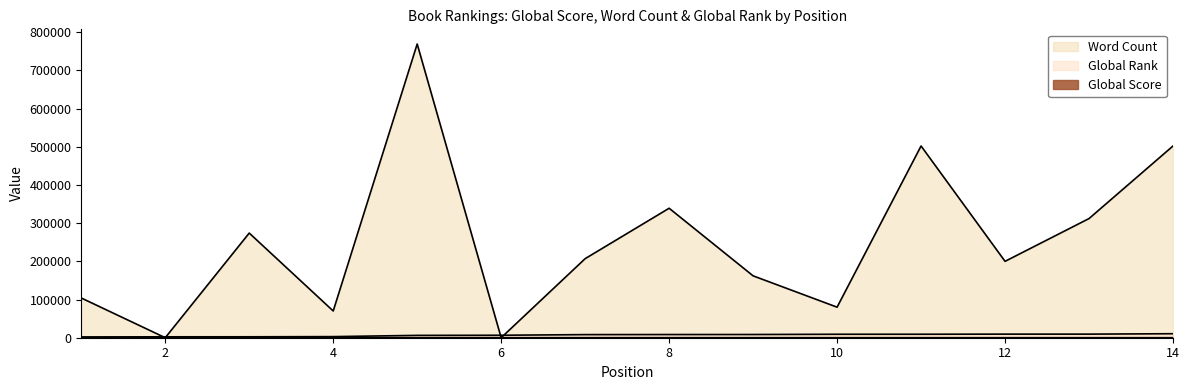

Which category has the highest value in the Global Rank series?

14